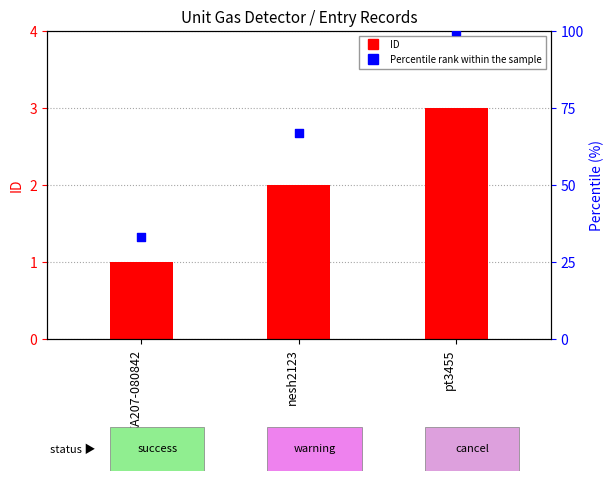

Which series contains the lowest Y value?

ID (record count)